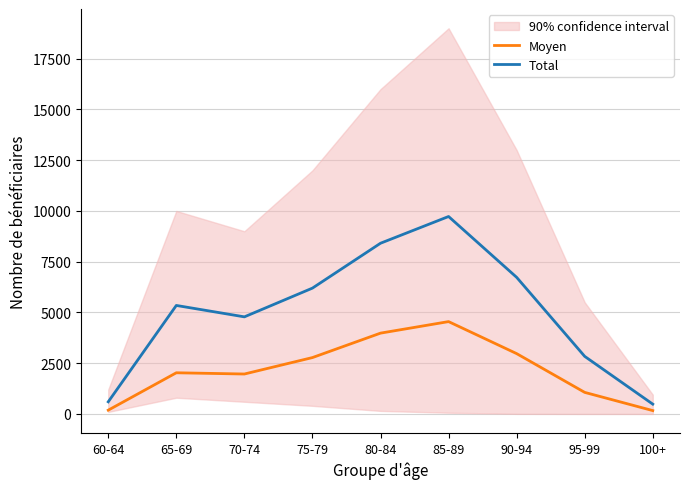

What is the value of the Total point at the 2nd from the left?

5345